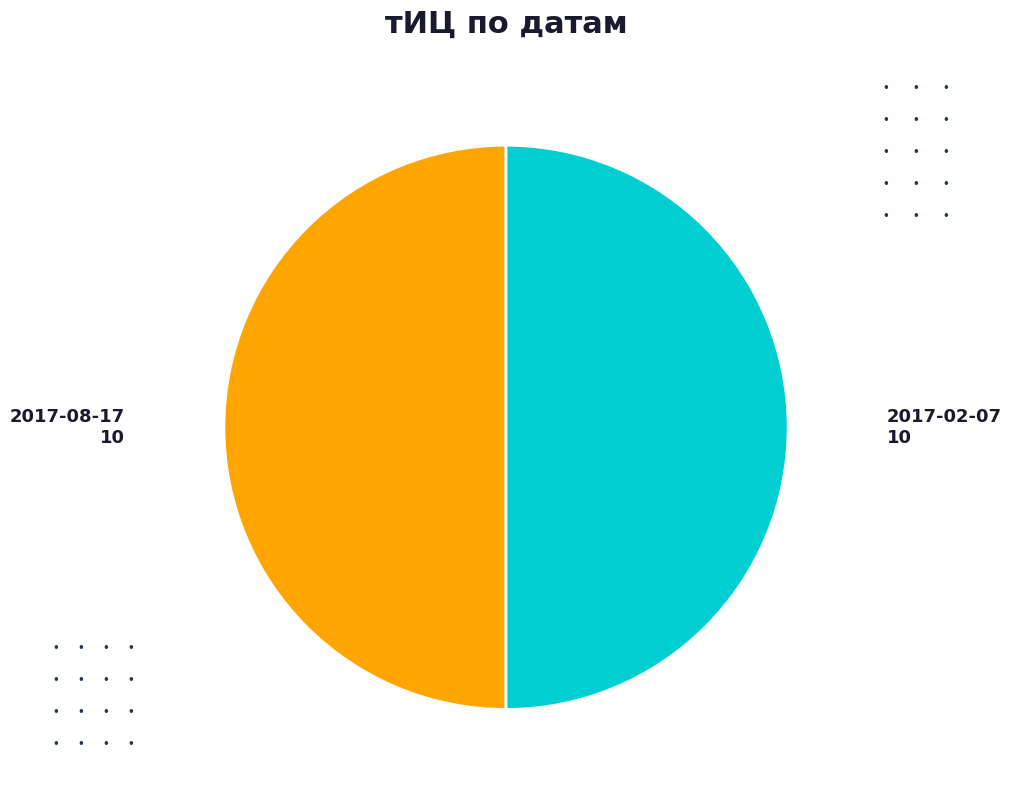

Is it true that 2017-08-17 is 40% of the pie?

False